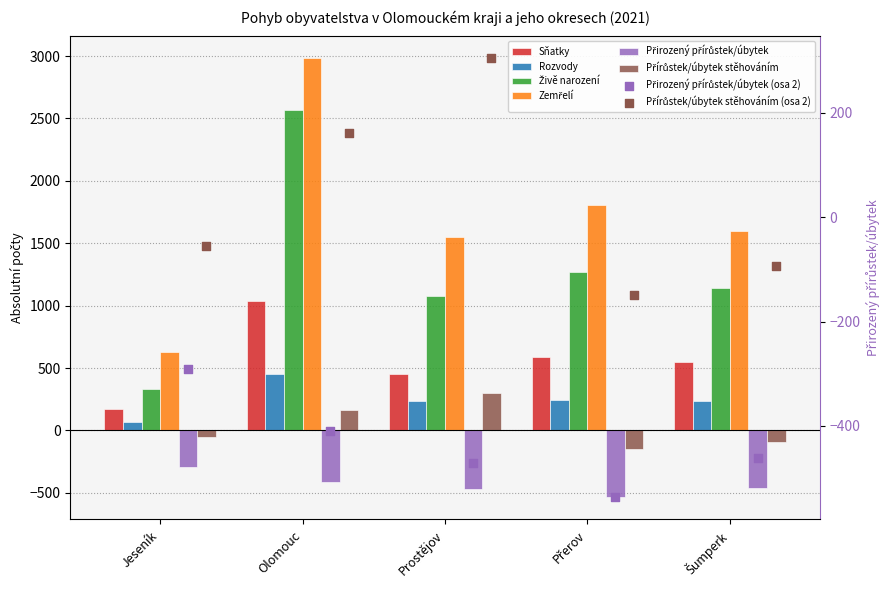

At how many categories does at least one series exceed 2878?

1